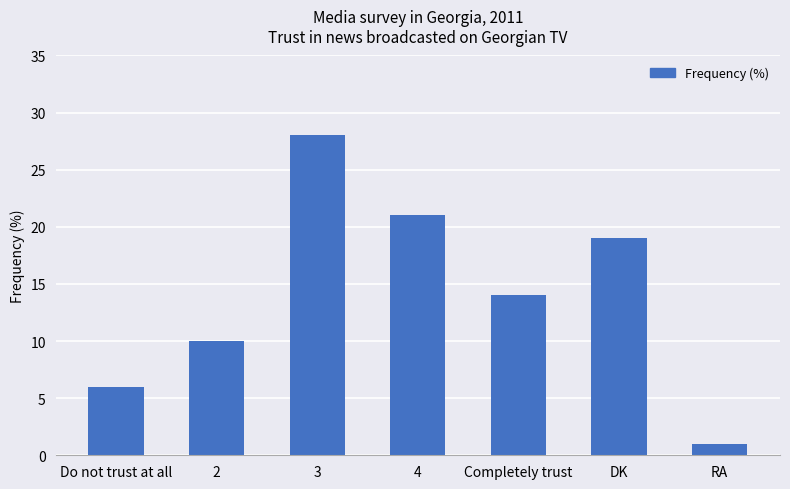

List the labels in order of value, smallest first.

RA, Do not trust at all, 2, Completely trust, DK, 4, 3